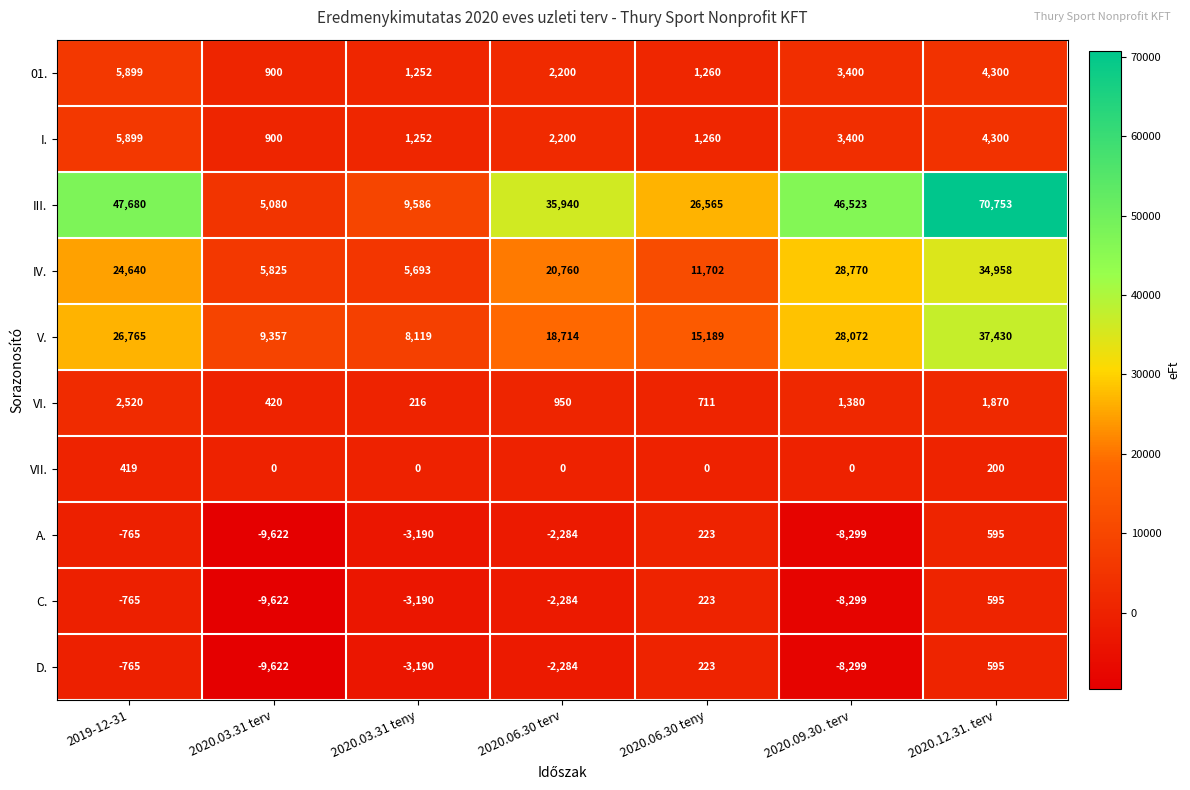

What is the spread (max minus min) of values at 2020.03.31 terv?

18979